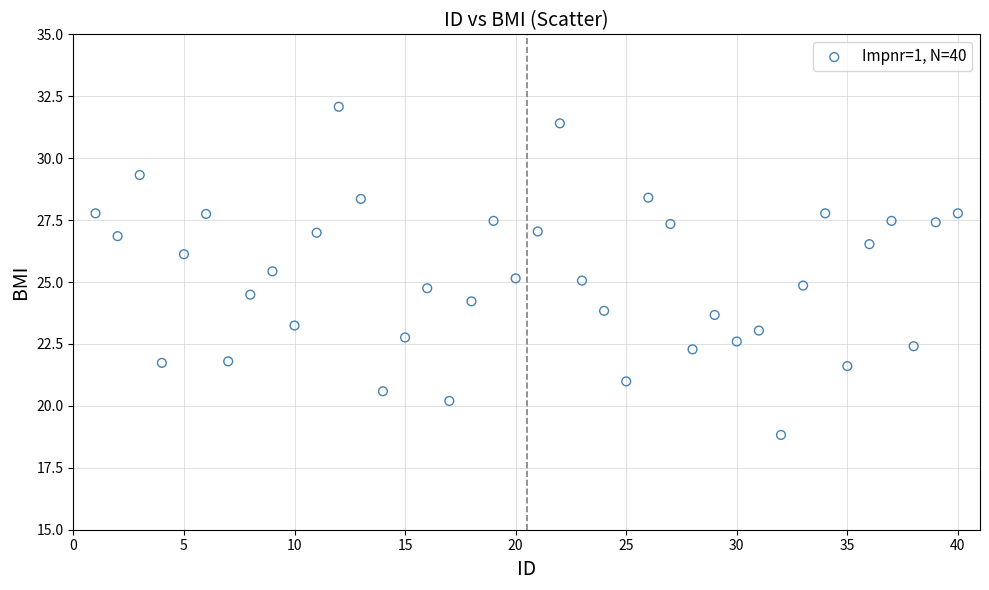

What is the range of X values (max minus min)?

39.0